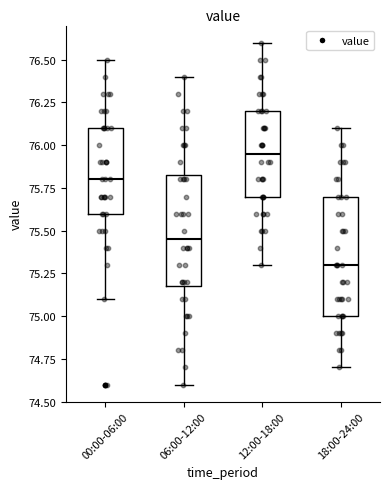

Reading left to right, read every box against the y-axis: the position of its median line, the range the box covers, and the ends of its whiskers. The values are not printed on the chart, so give them approximately, as read against the axis.

00:00-06:00: median 75.80, box 75.60 to 76.10, whiskers 75.10 to 76.50
06:00-12:00: median 75.45, box 75.20 to 75.85, whiskers 74.60 to 76.40
12:00-18:00: median 75.95, box 75.70 to 76.20, whiskers 75.30 to 76.60
18:00-24:00: median 75.30, box 75.00 to 75.70, whiskers 74.70 to 76.10